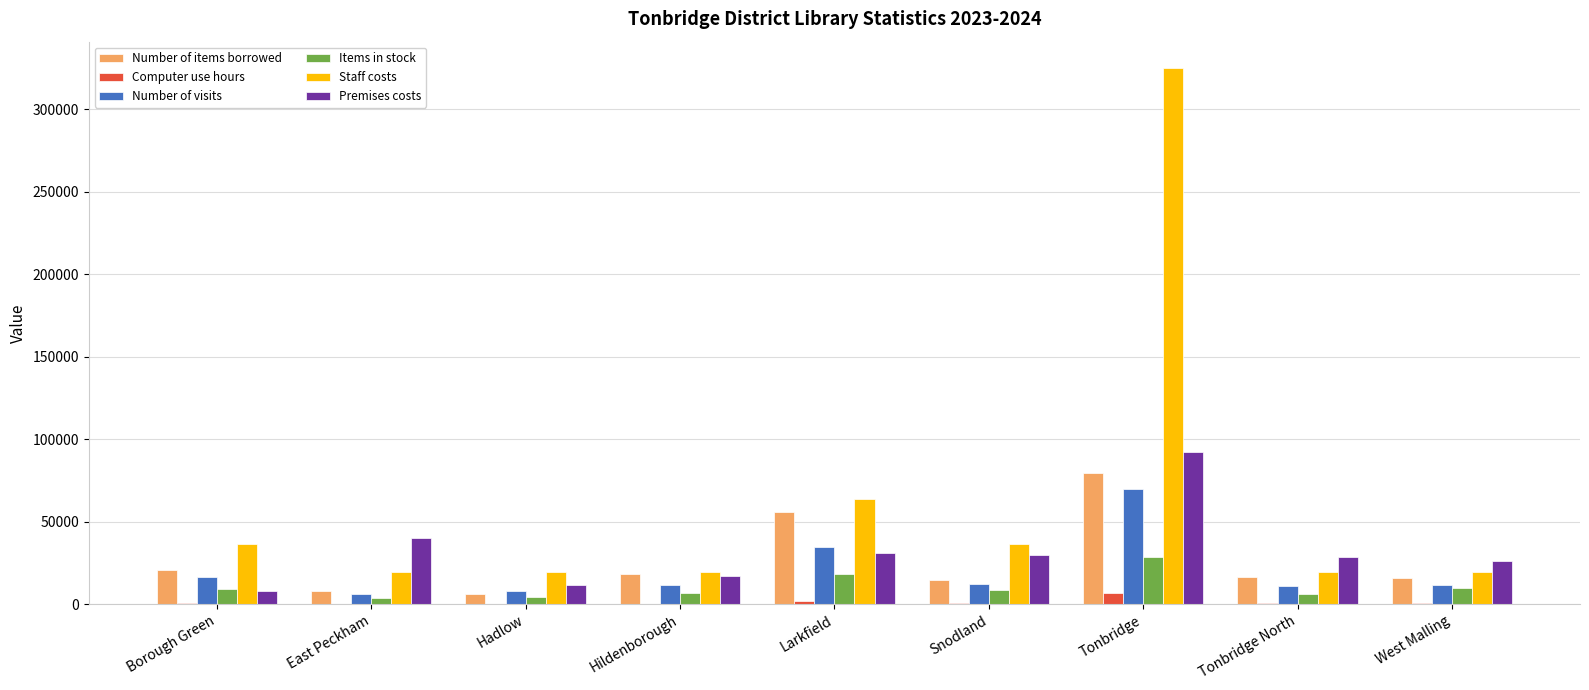

Which series changed the most between Borough Green and Snodland?

Premises costs